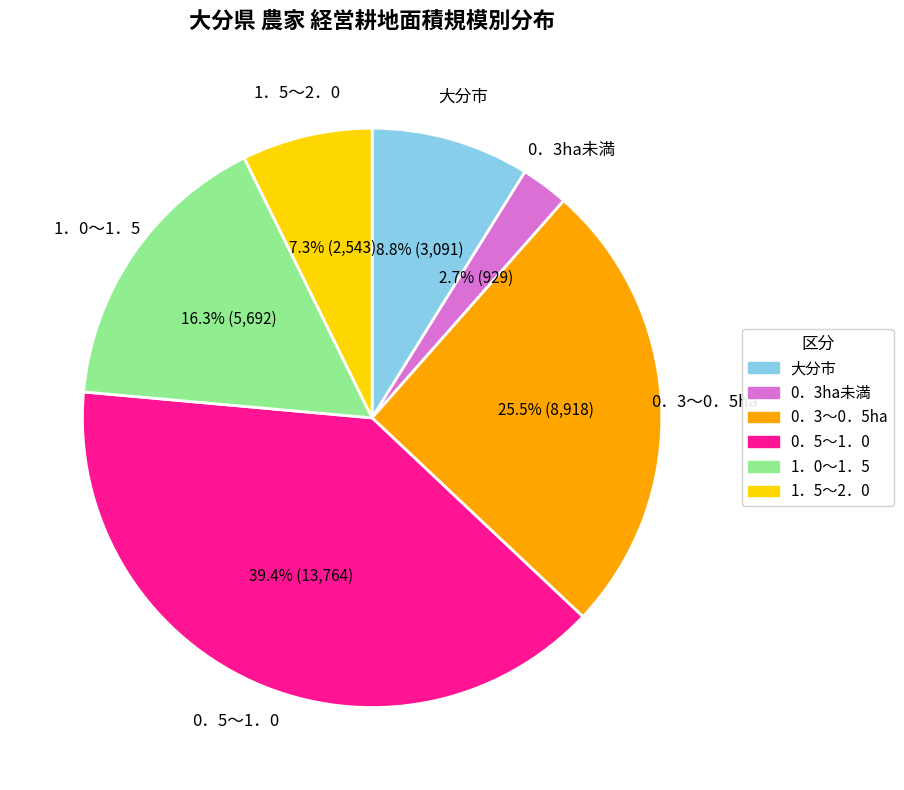

Which slice is the largest?

0．5～1．0